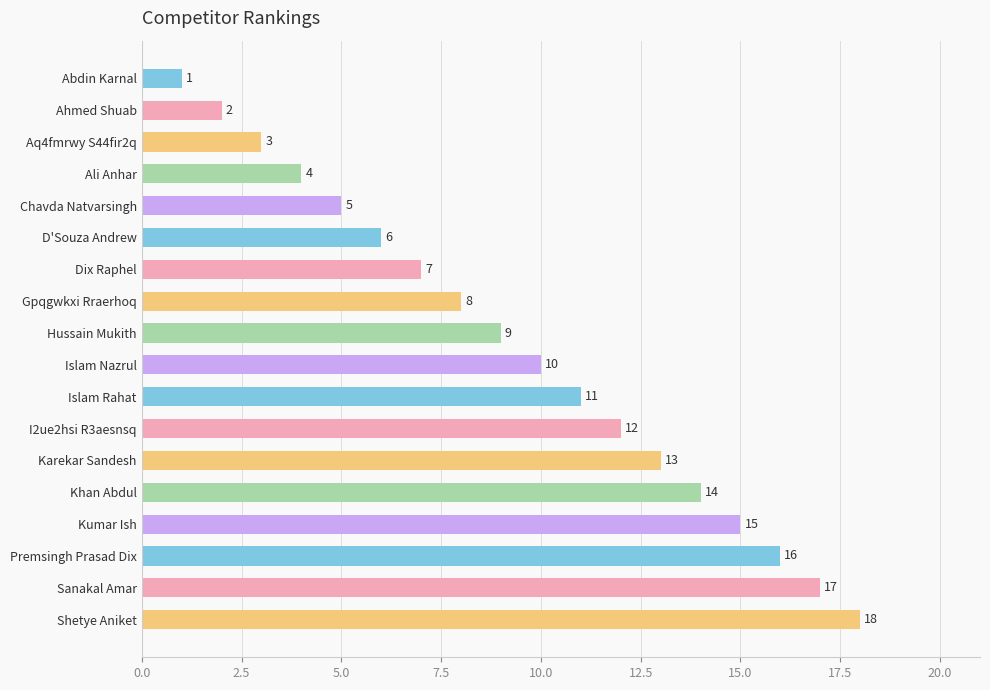

What is the label of the 1st bar from the bottom?

Shetye Aniket